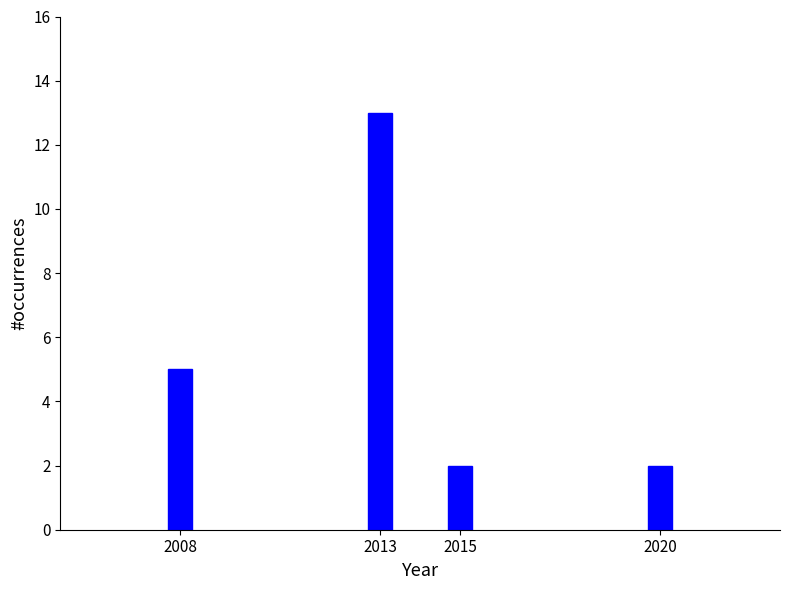

Reading left to right, transcribe all the data shown in this chart.

2008=5	2013=13	2015=2	2020=2